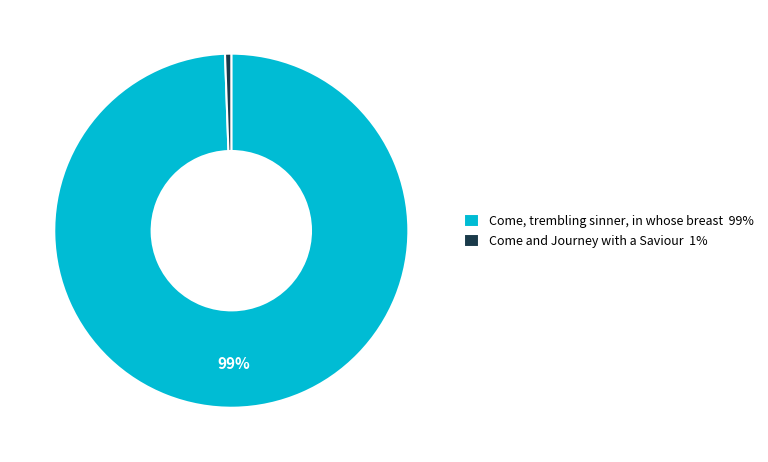

How many segments does this pie chart have?

2